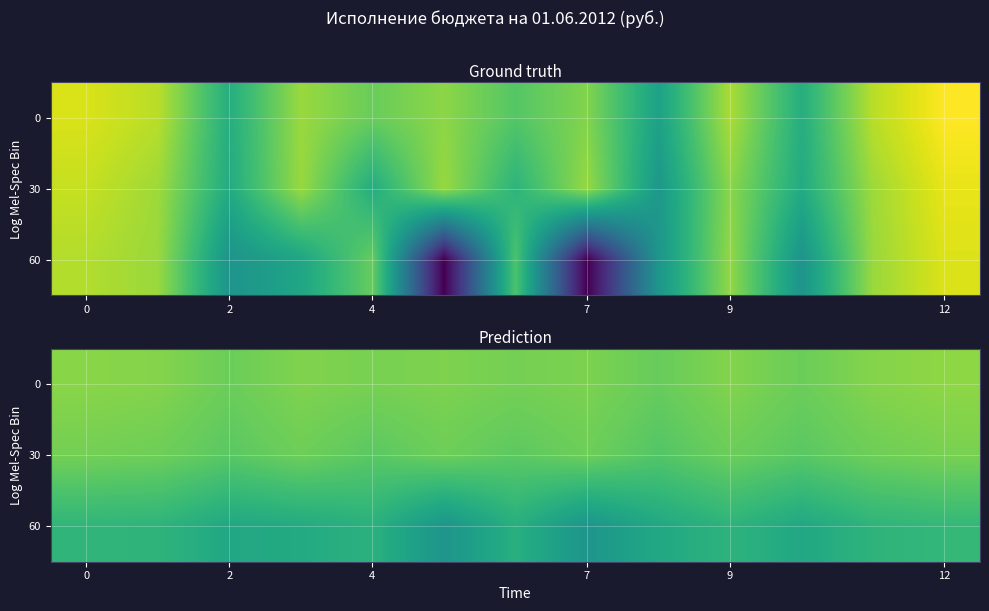

What is the lowest value of the 0 series?

12.5